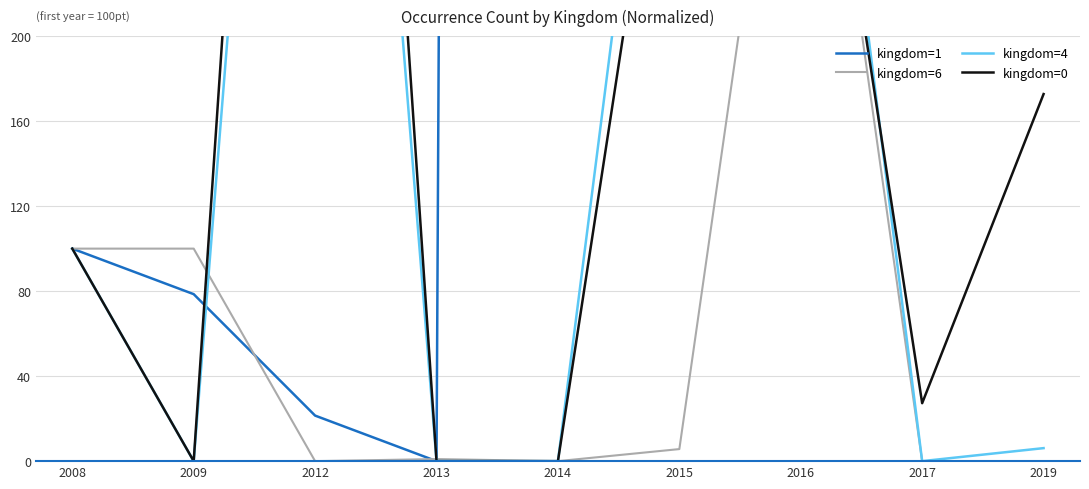

The kingdom=4 series shows 4.2 at 2019. True or false?

False